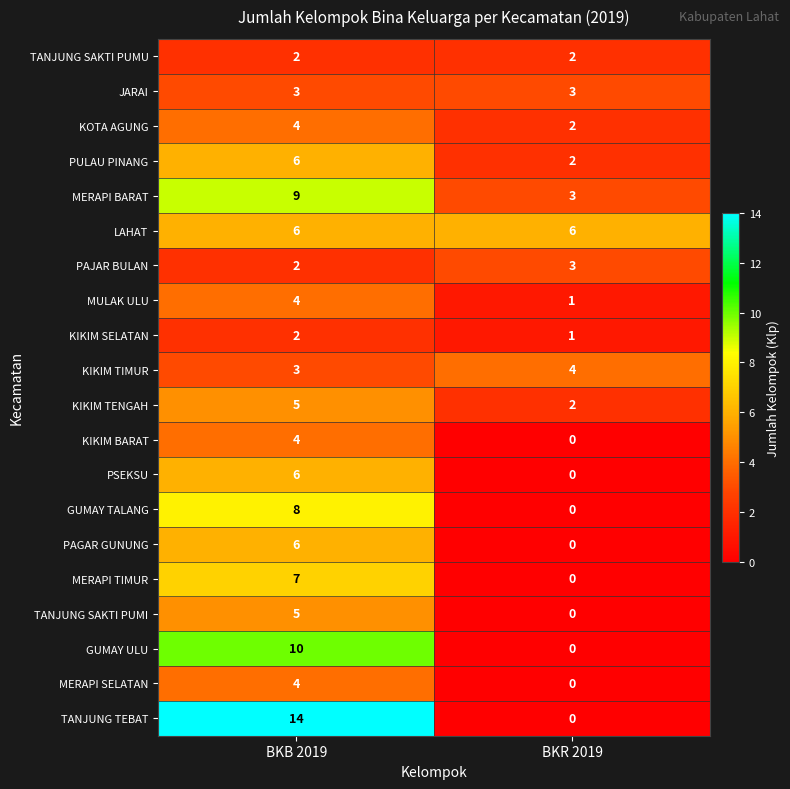

What is the difference between the highest and lowest values at BKB 2019?

12